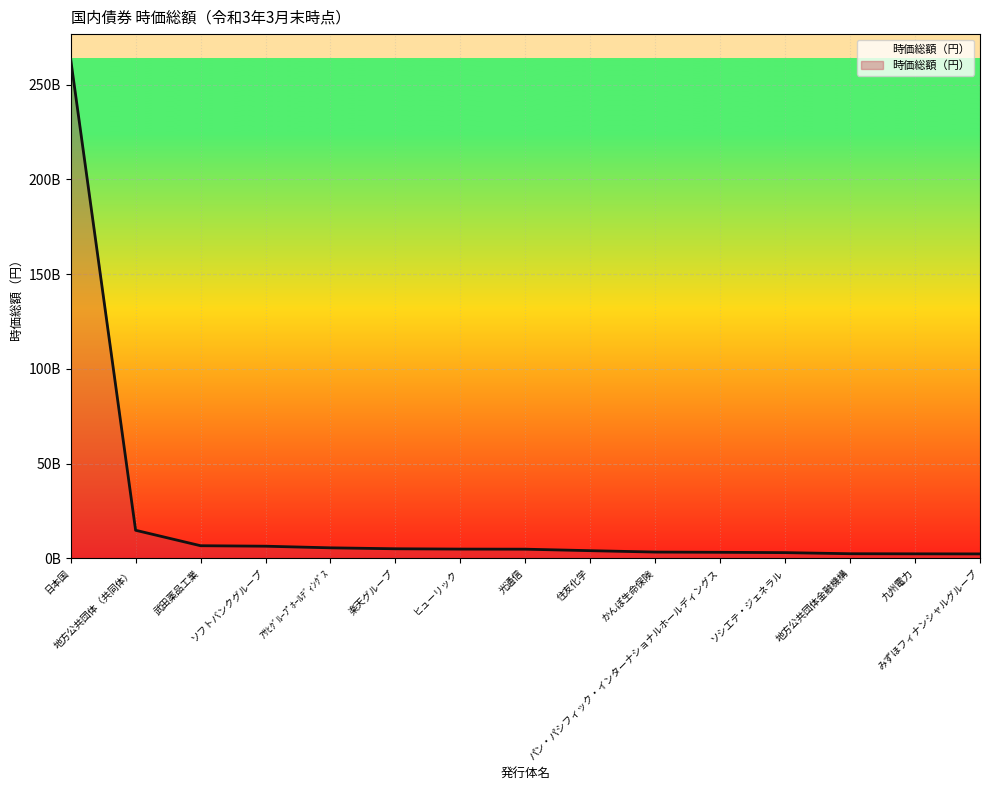

Is this an area chart (filled region under the line)?

Yes